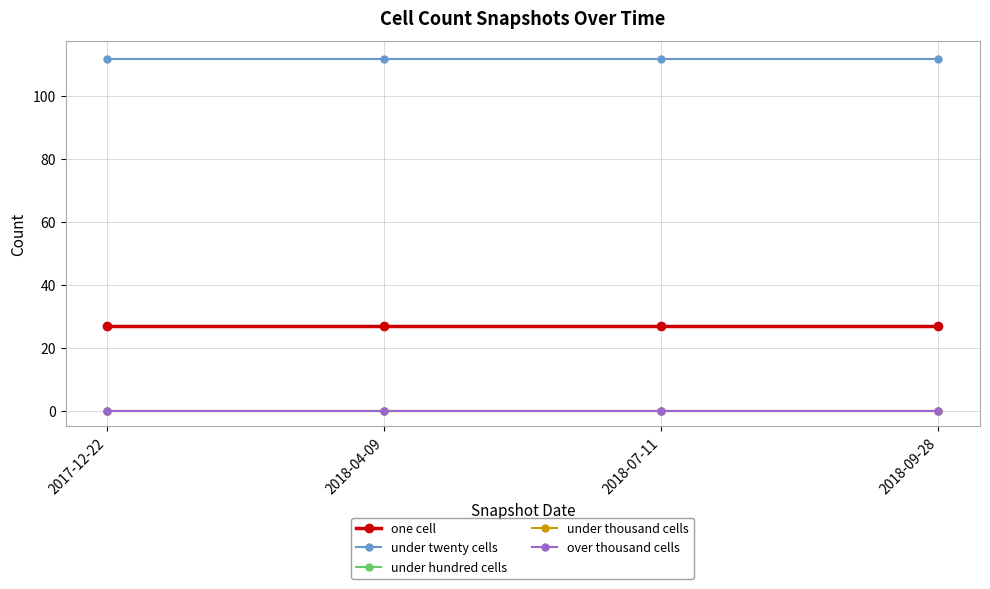

At how many categories does at least one series exceed 1?

4